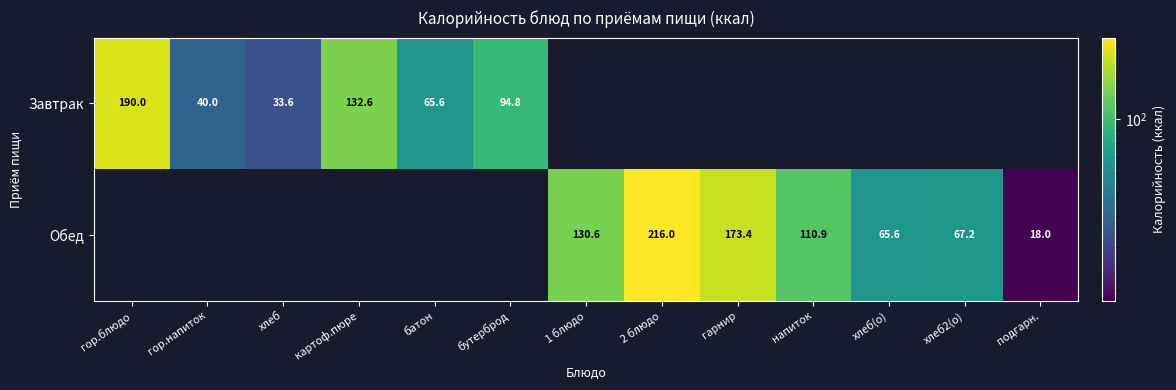

Between хлеб and батон, which is larger?

батон